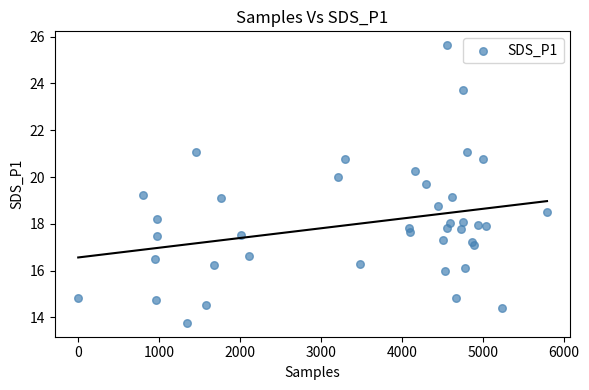

What is the range of X values (max minus min)?

5792.0